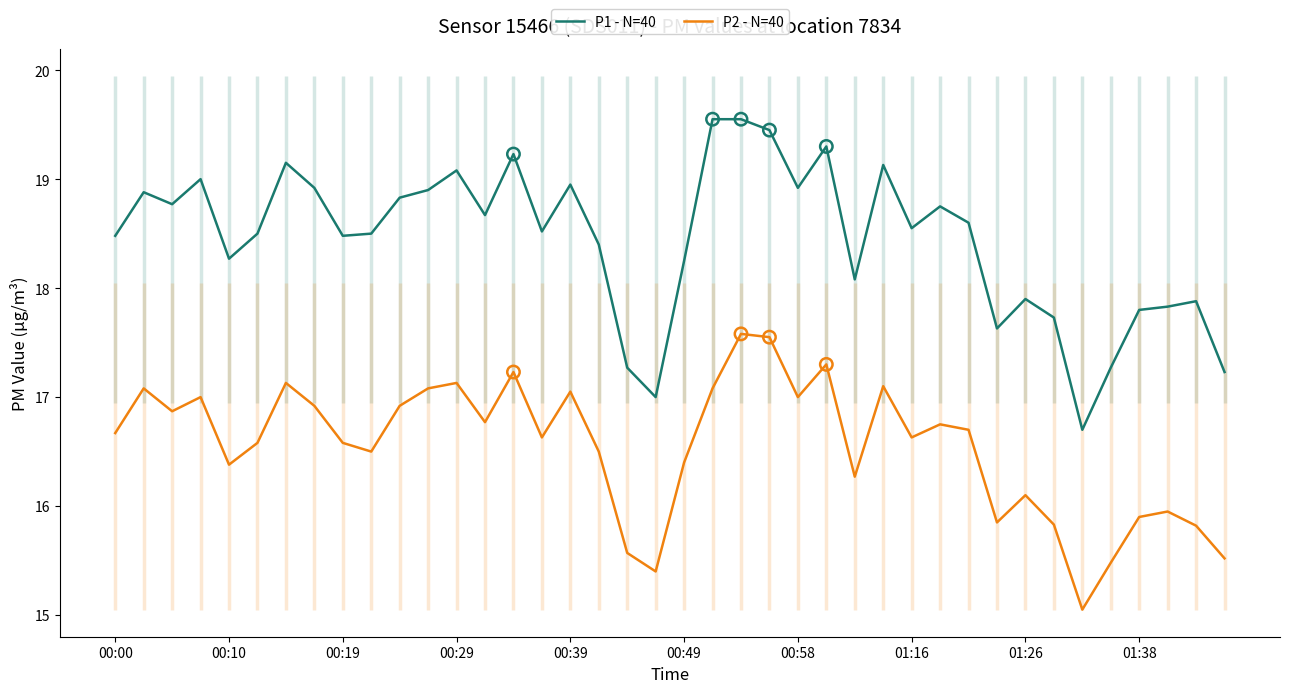

True or false: P2 - N=40 and P1 - N=40 cross at least once.

False